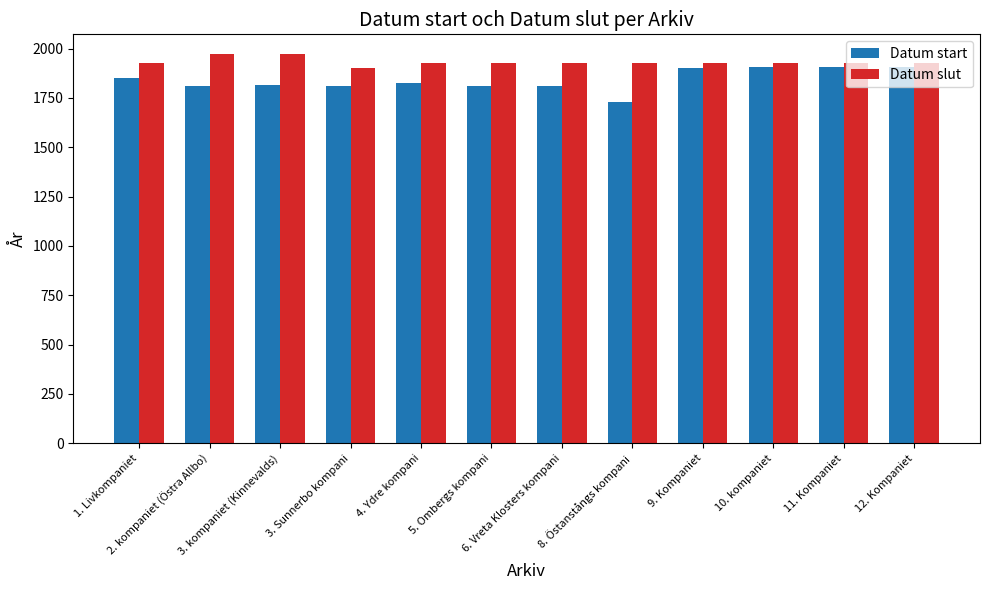

What is the spread (max minus min) of values at 10. kompaniet?

20